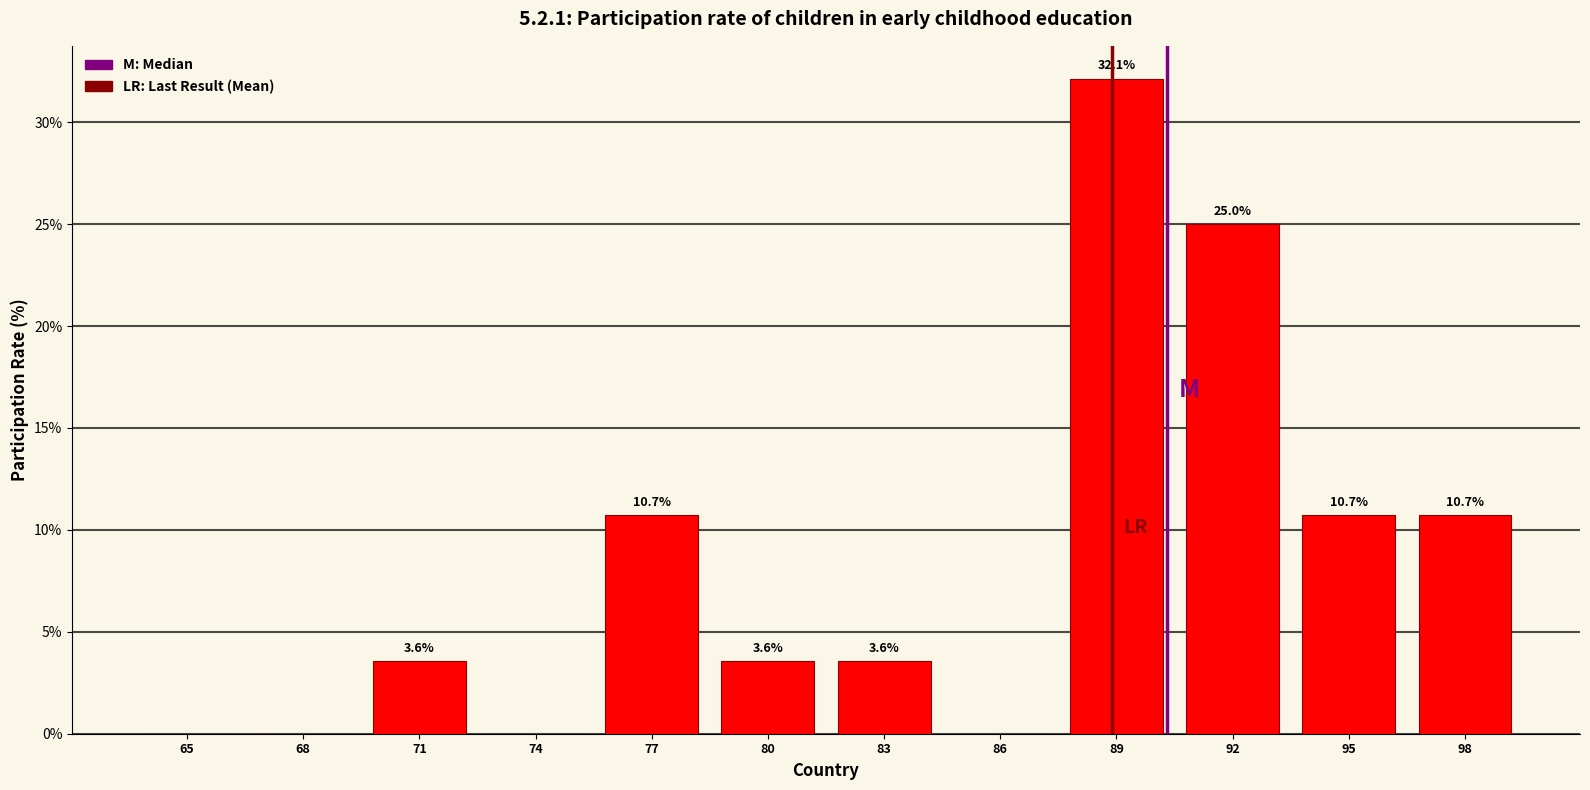

Reading left to right, extract all data points from this chart.

65=0.0	68=0.0	71=3.6	74=0.0	77=10.7	80=3.6	83=3.6	86=0.0	89=32.1	92=25.0	95=10.7	98=10.7